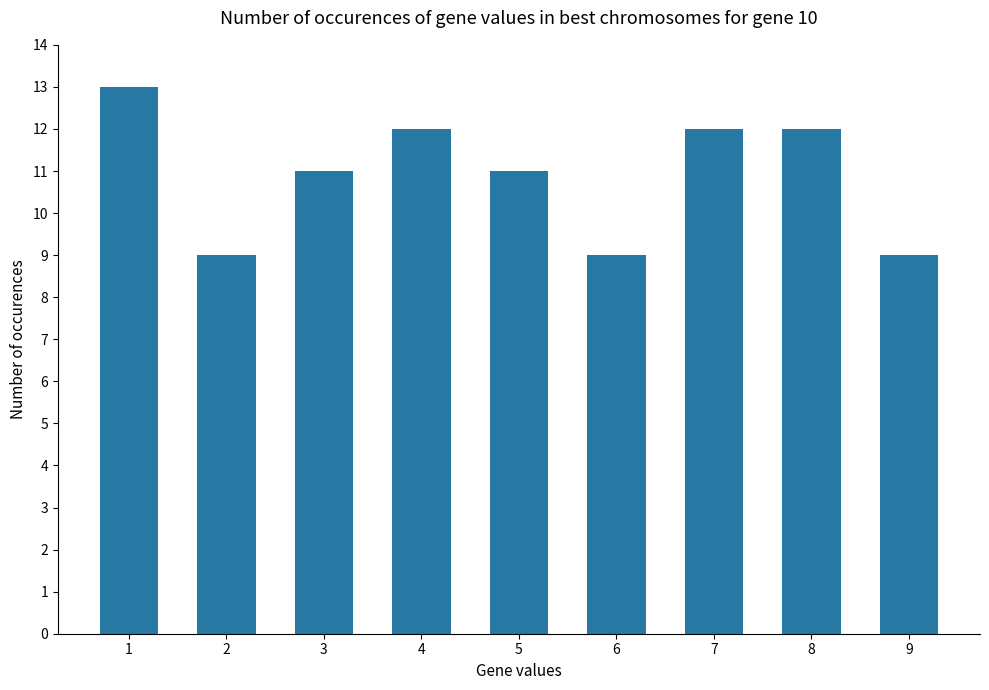

What is the ratio of the value at 5 to the value at 4?

0.9